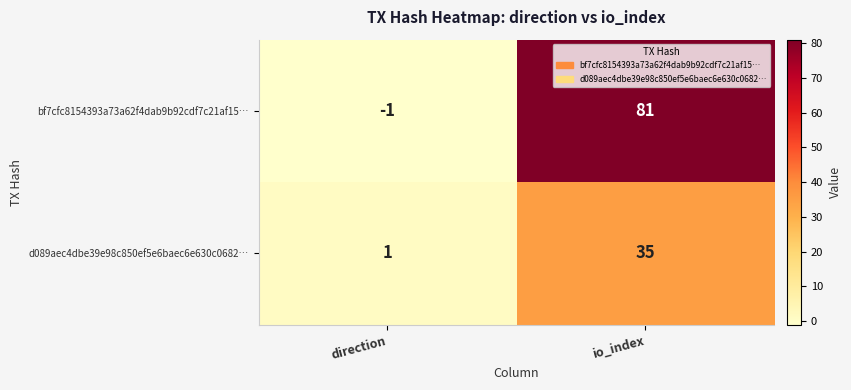

Where is d089aec4dbe39e98c850ef5e6baec6e630c0682… nearest to the value 18?

direction